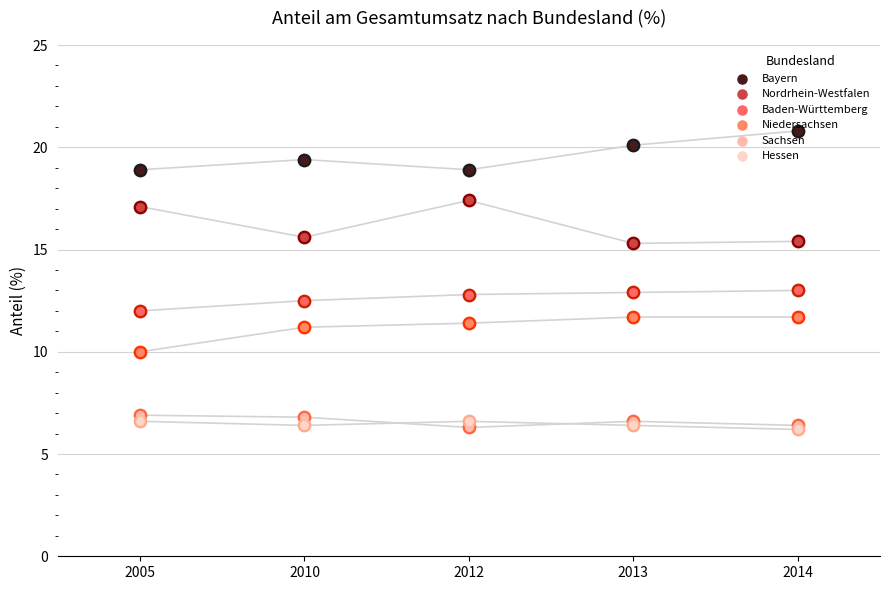

Which series has the largest total across all categories?

Bayern